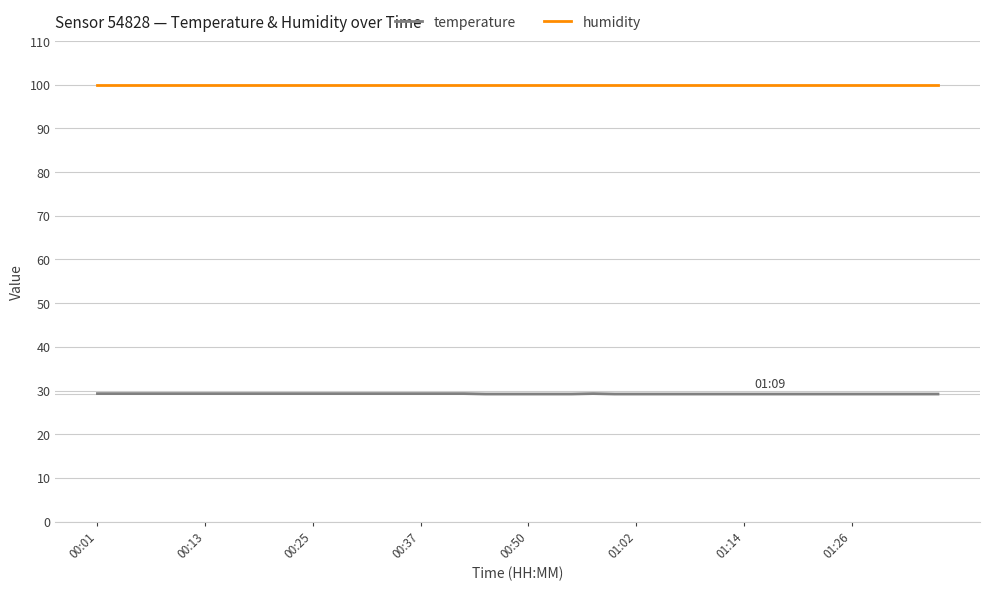

What is the maximum value shown in the chart?

99.9